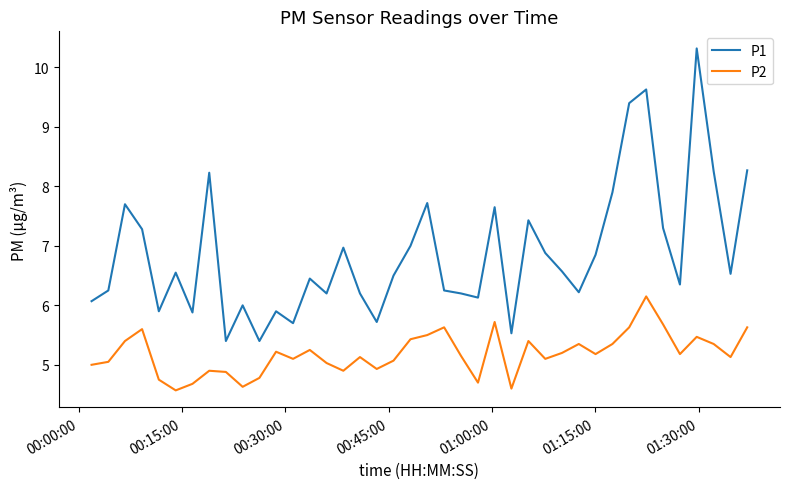

True or false: P2 and P1 intersect in this chart.

False